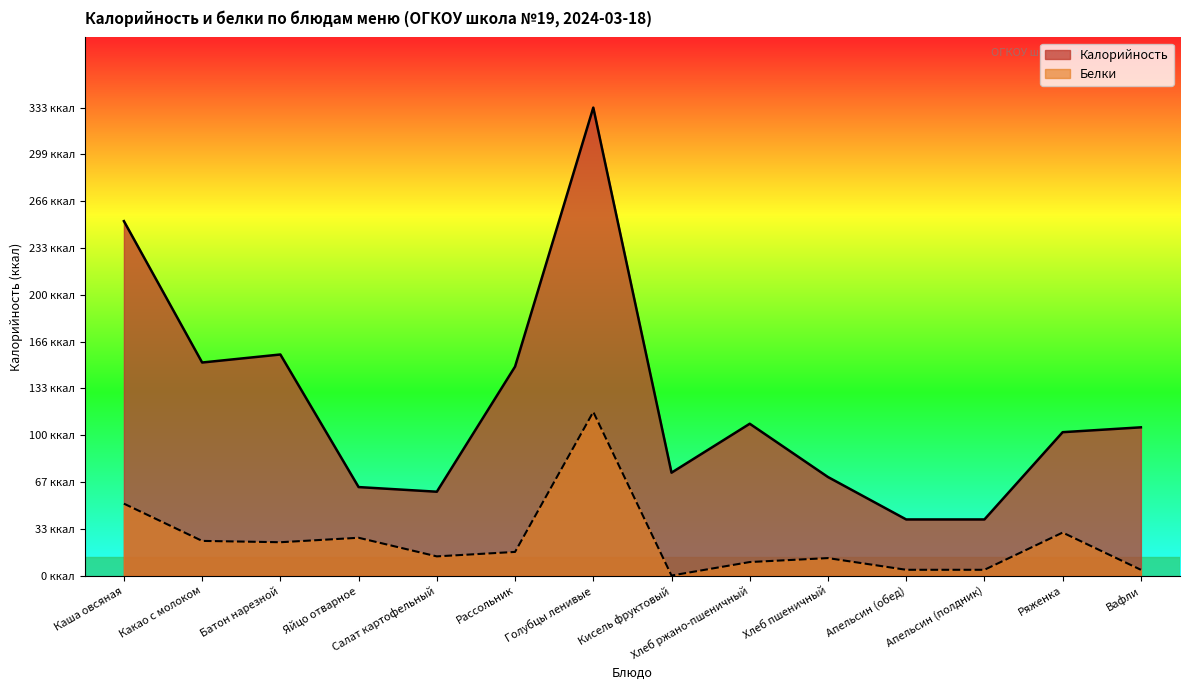

Which series has the largest range (max minus min)?

Калорийность